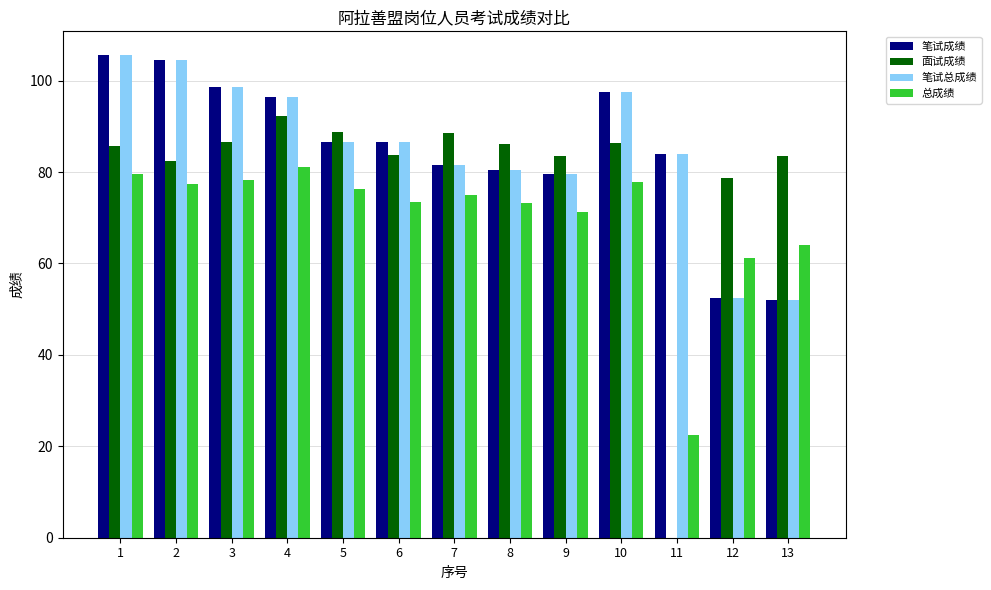

Between 9 and 11, which series saw the biggest shift?

面试成绩